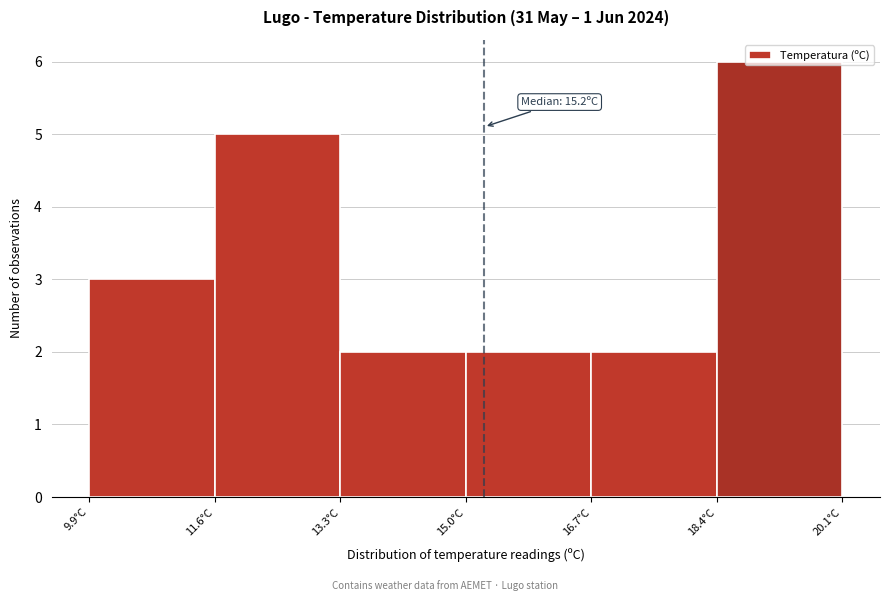

Over which range of the x-axis is the bar tallest?

18.4 to 20.1